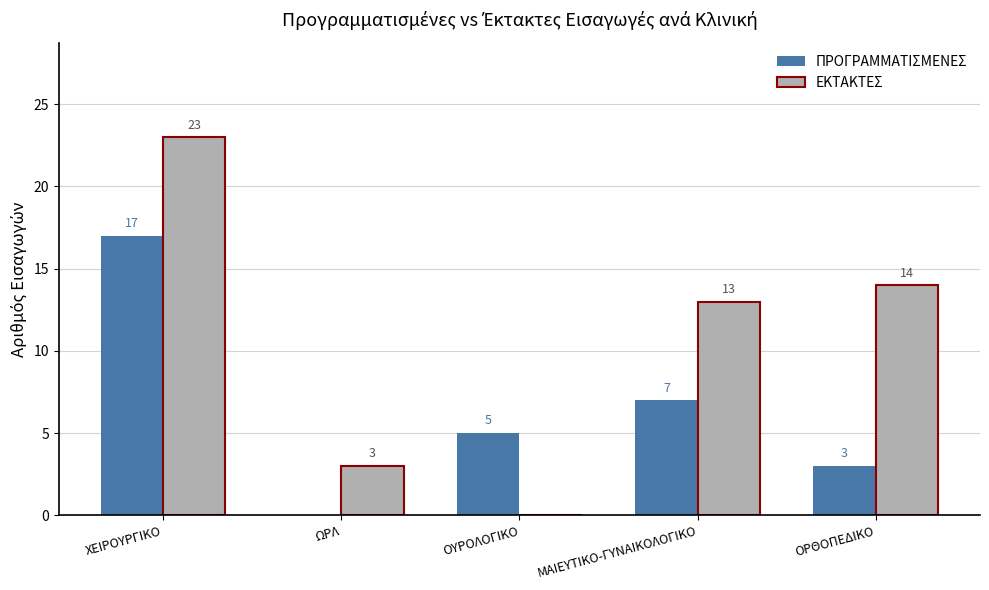

What is the sum of all ΕΚΤΑΚΤΕΣ values?

53